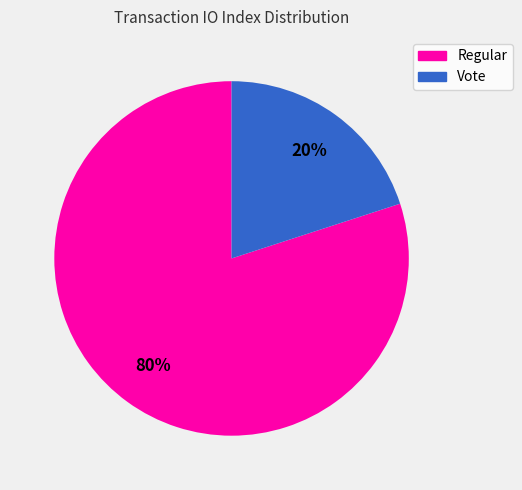

To the nearest percent, what is the average slice percentage?

50%